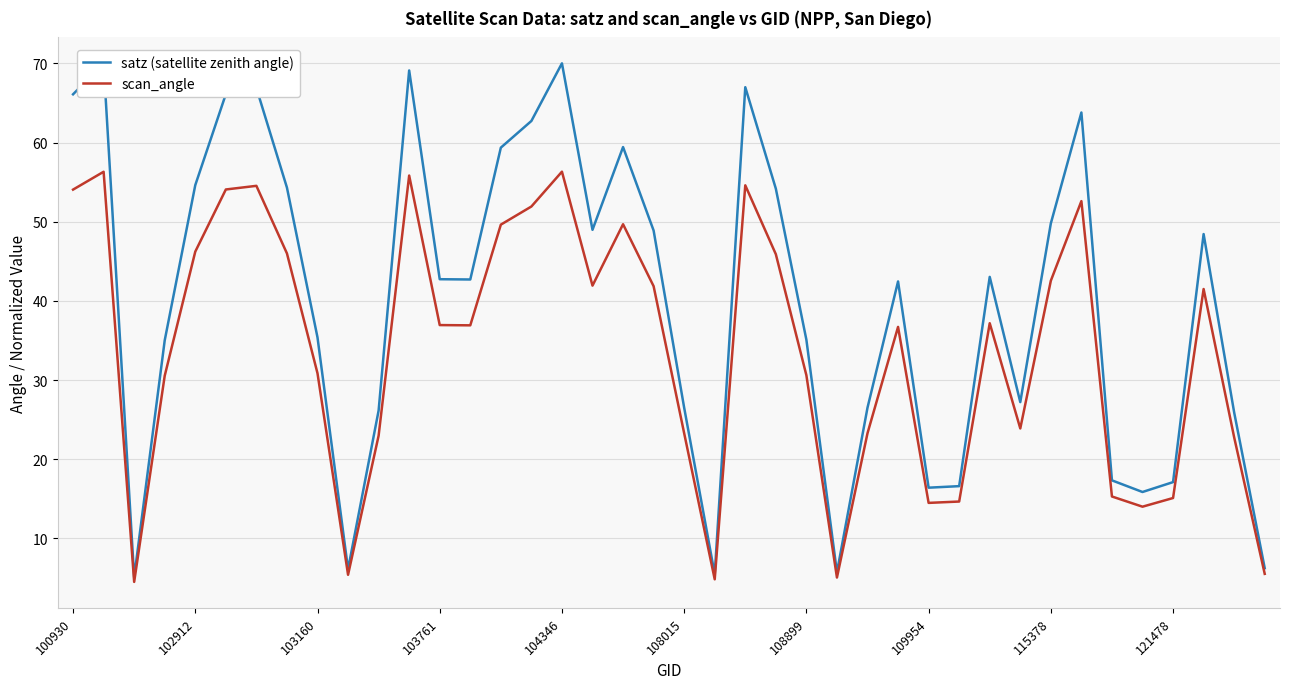

Which series has the largest range (max minus min)?

satz (satellite zenith angle)